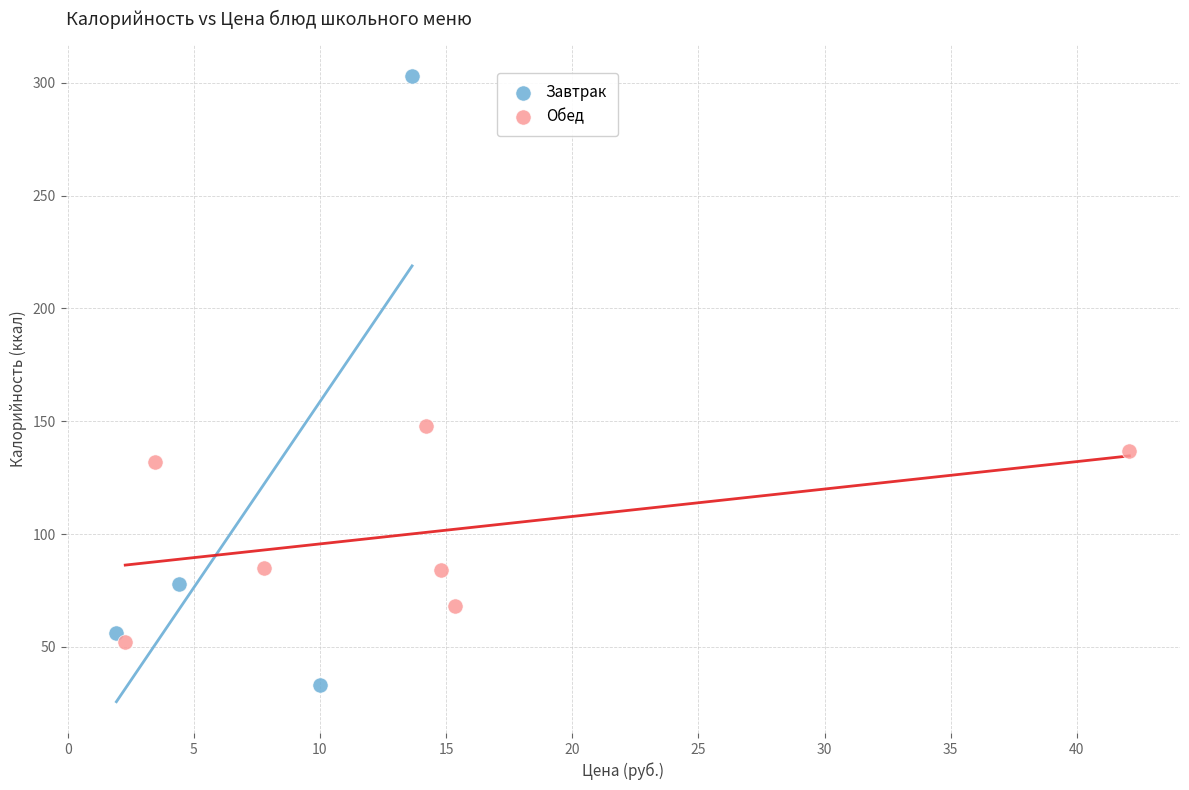

What are all the series names shown in the legend?

Завтрак, Обед